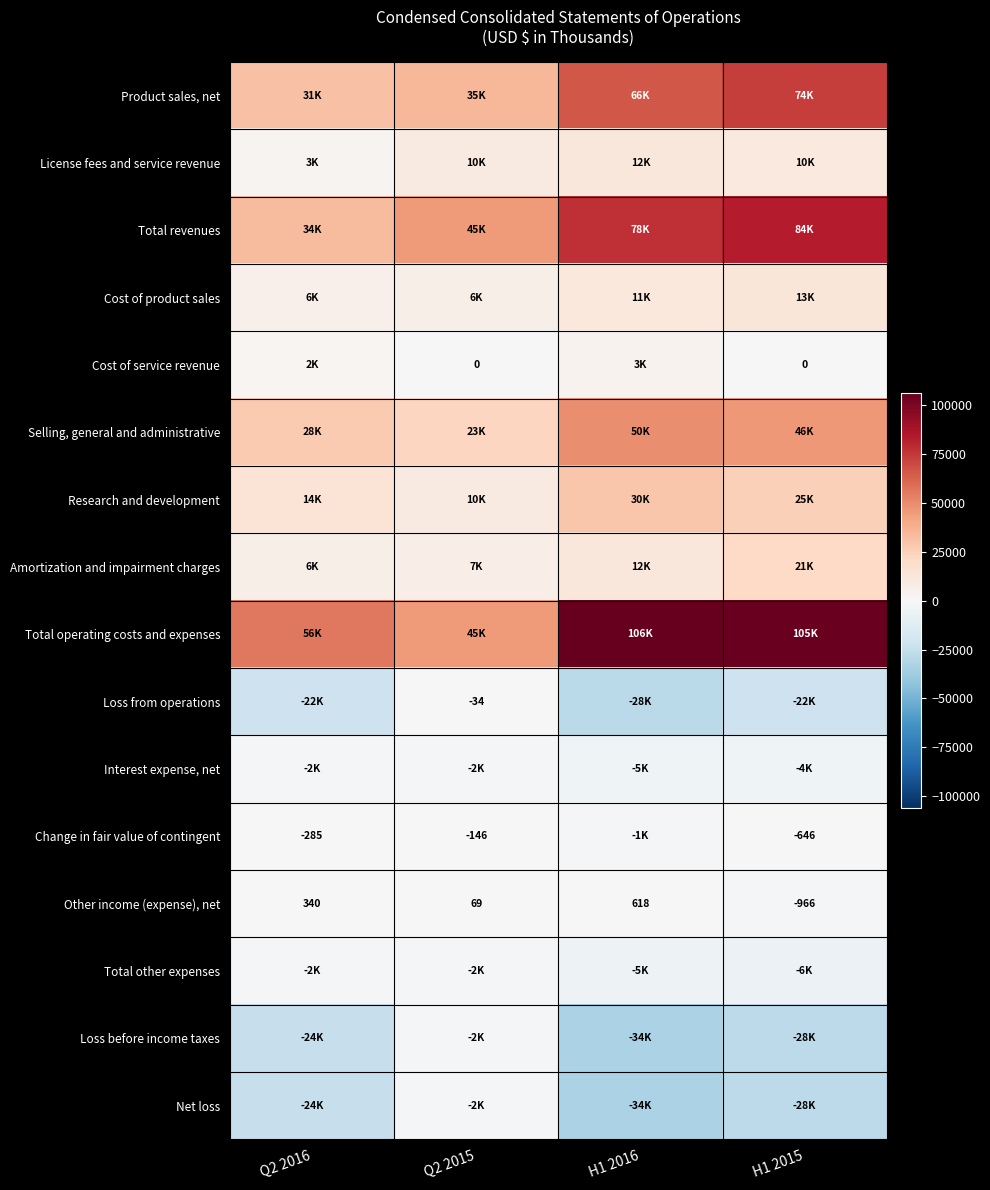

What is the sum of all Other income (expense), net values?

61